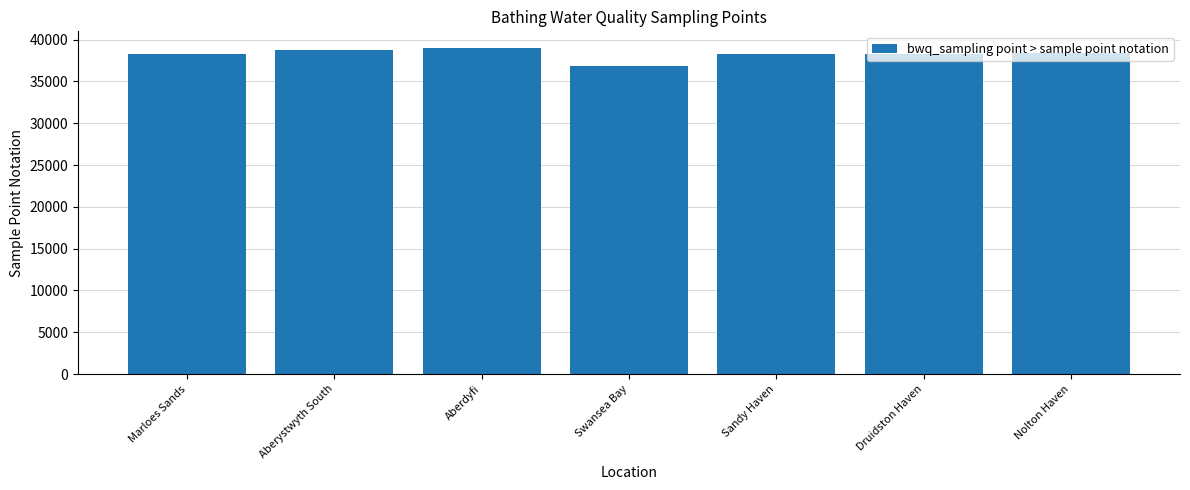

What is the label of the 3rd bar from the left?

Aberdyfi